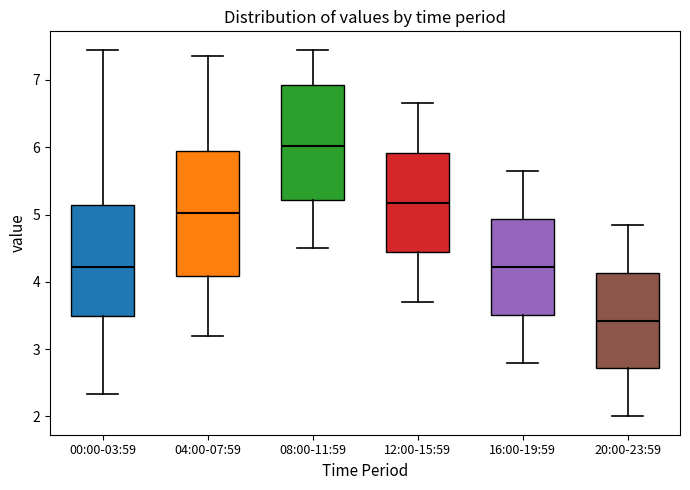

Which box is the tallest, from its lower edge to its upper edge?

04:00-07:59